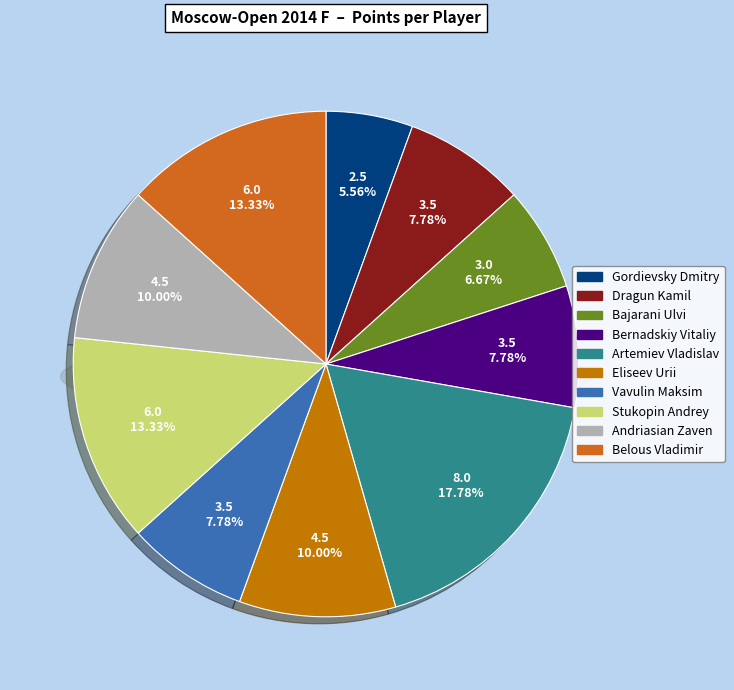

Count the number of slices in the pie.

10